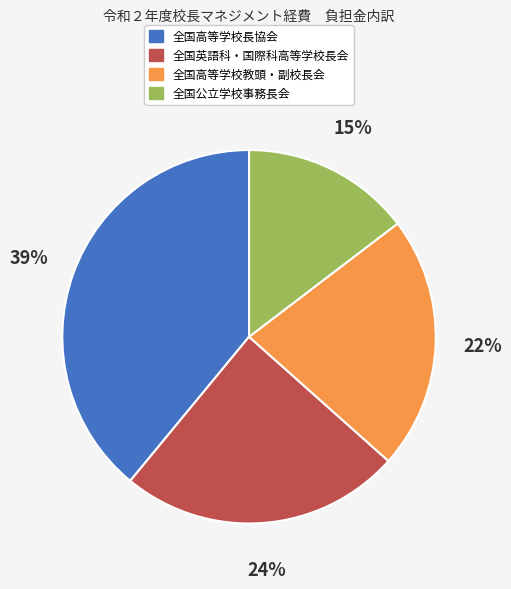

What is the smallest slice in the pie chart?

全国公立学校事務長会